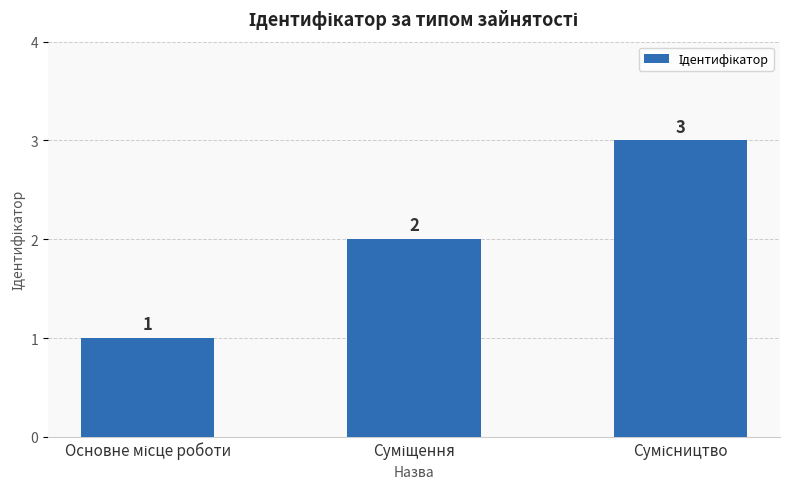

What is the difference between the maximum and minimum values?

2